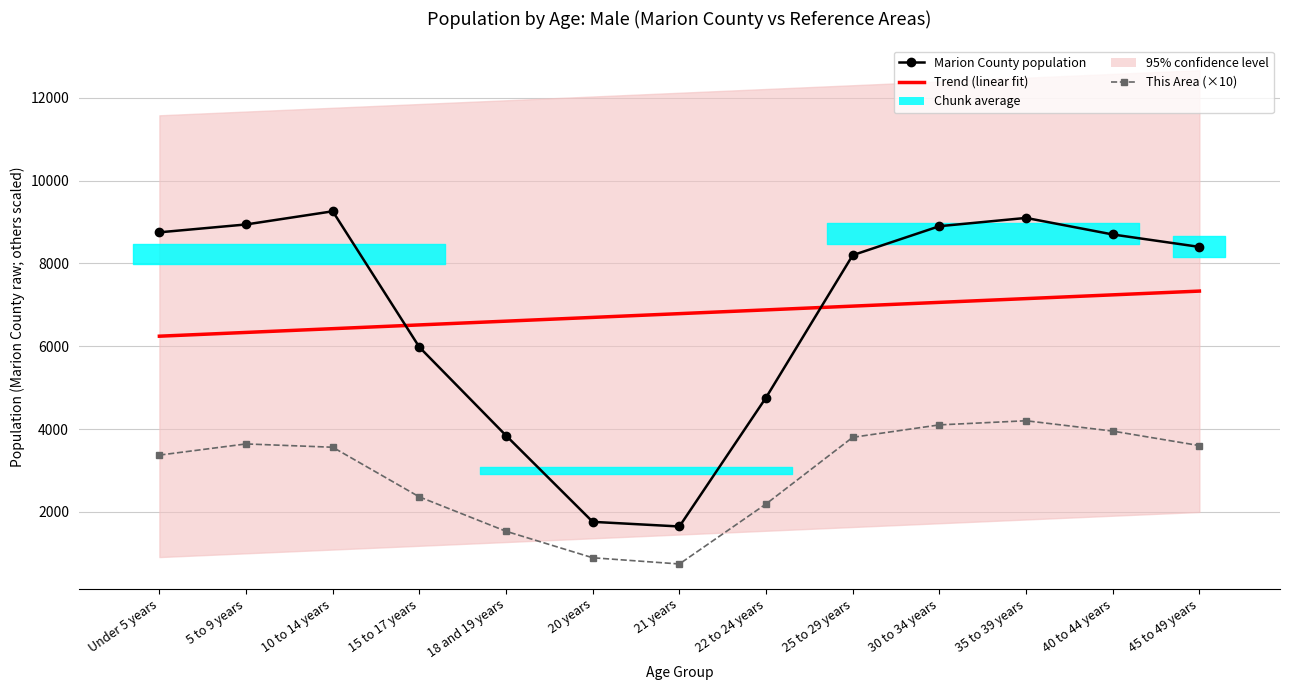

What is the spread (max minus min) of values at 10 to 14 years?

5700.0